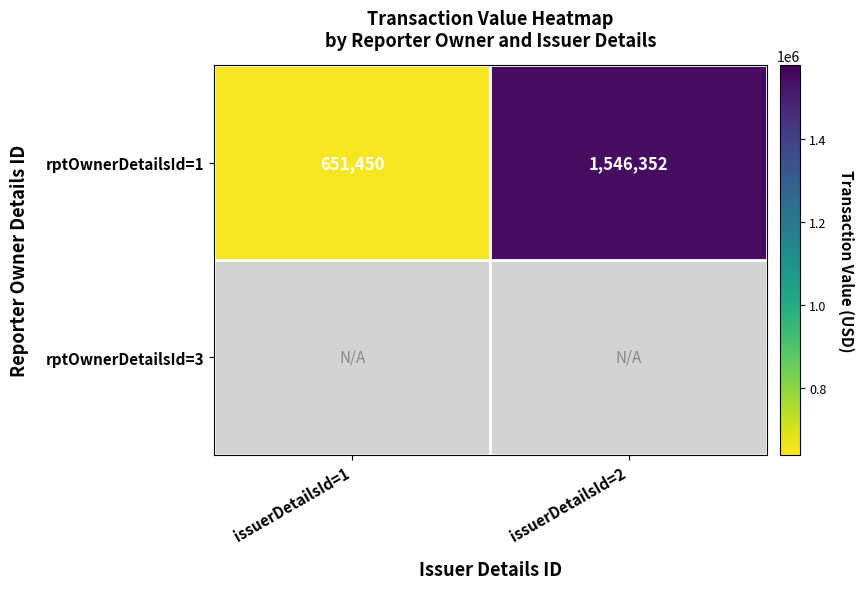

What is the maximum value shown in the chart?

1546352.0